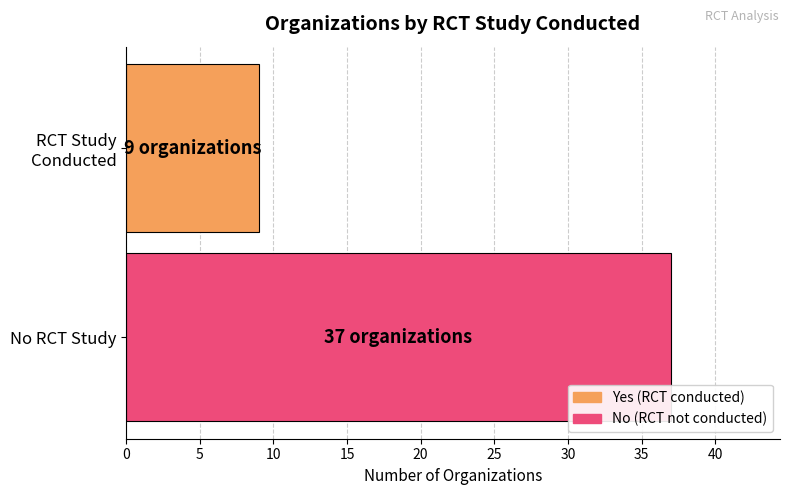

What is the smallest value displayed?

9